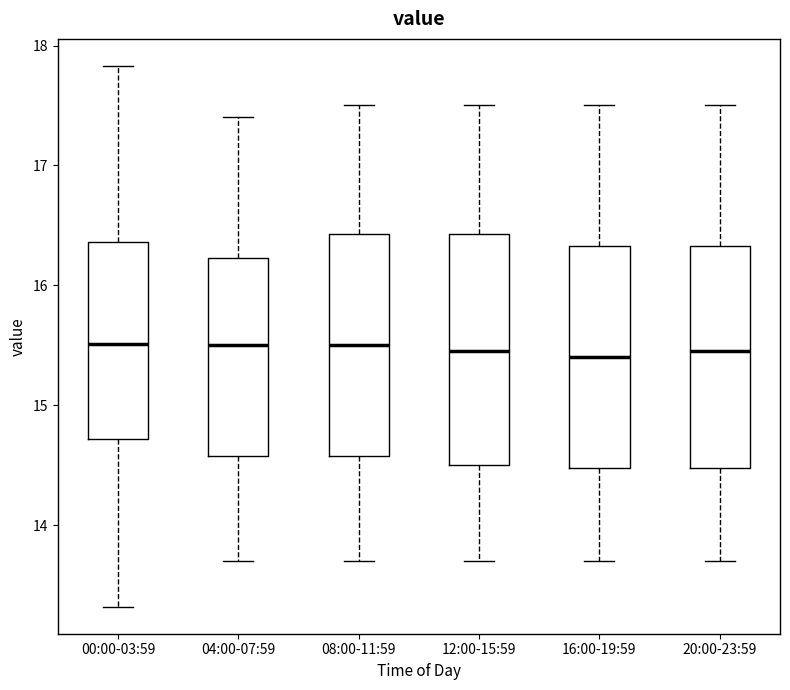

Where does the median line of the box for 20:00-23:59 sit on the y-axis? The values are not printed on the chart, so give them approximately, as read against the axis.

15.5